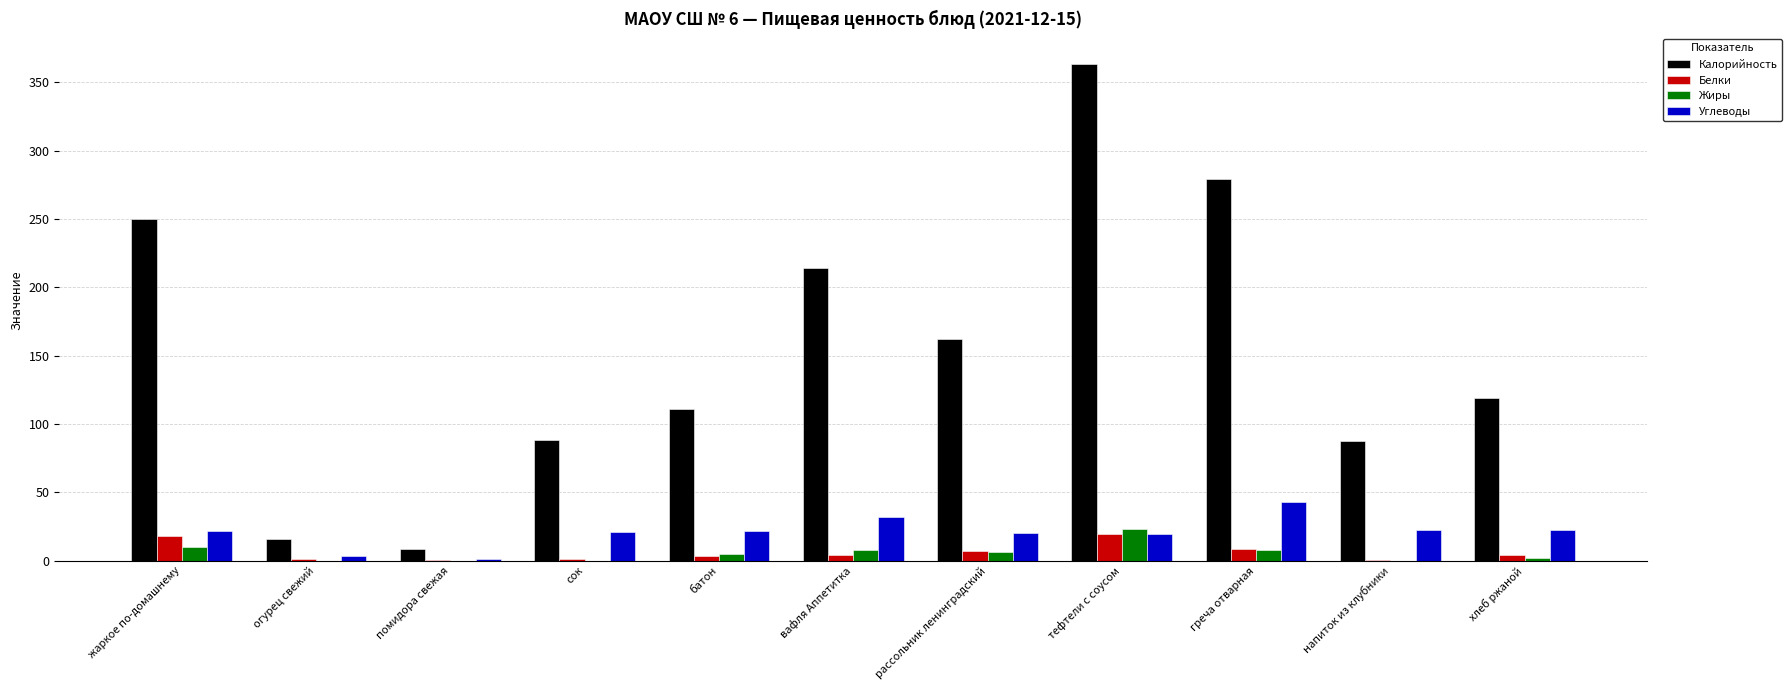

What is the approximate value of Калорийность at помидора свежая?

8.4